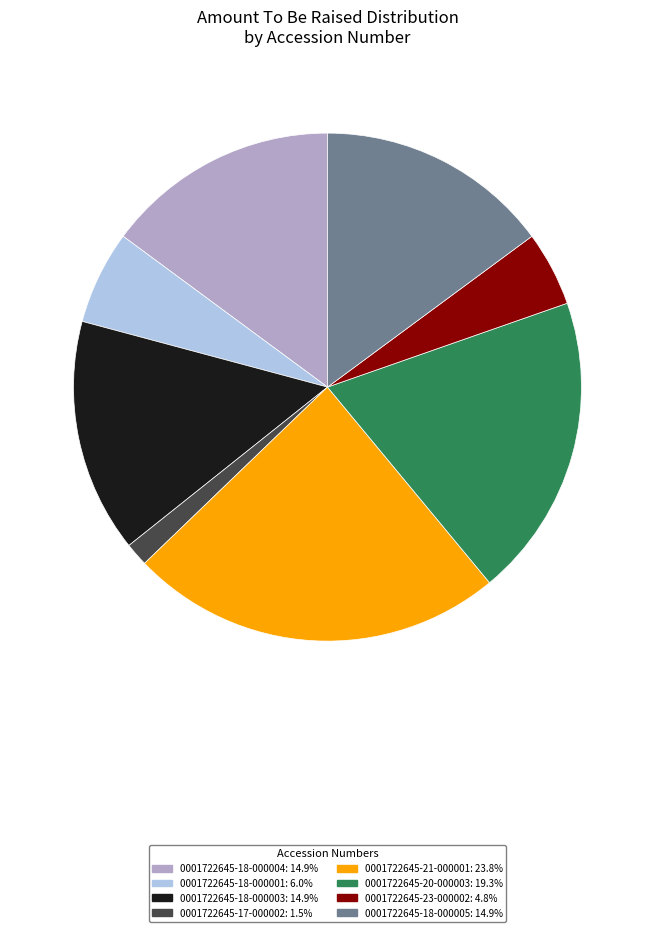

What is the smallest slice in the pie chart?

0001722645-17-000002